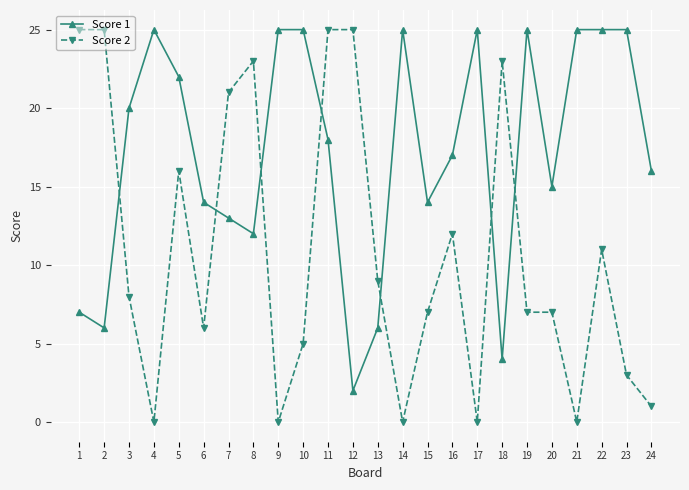

What is the difference between the highest and lowest values at 1?

18